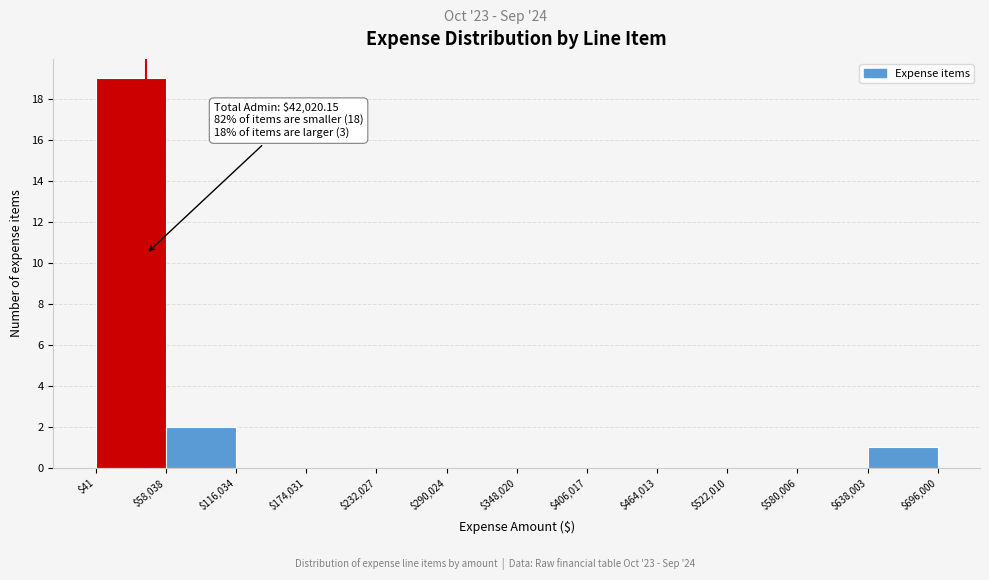

Over which range of the x-axis is the bar tallest?

$41 to $58,038